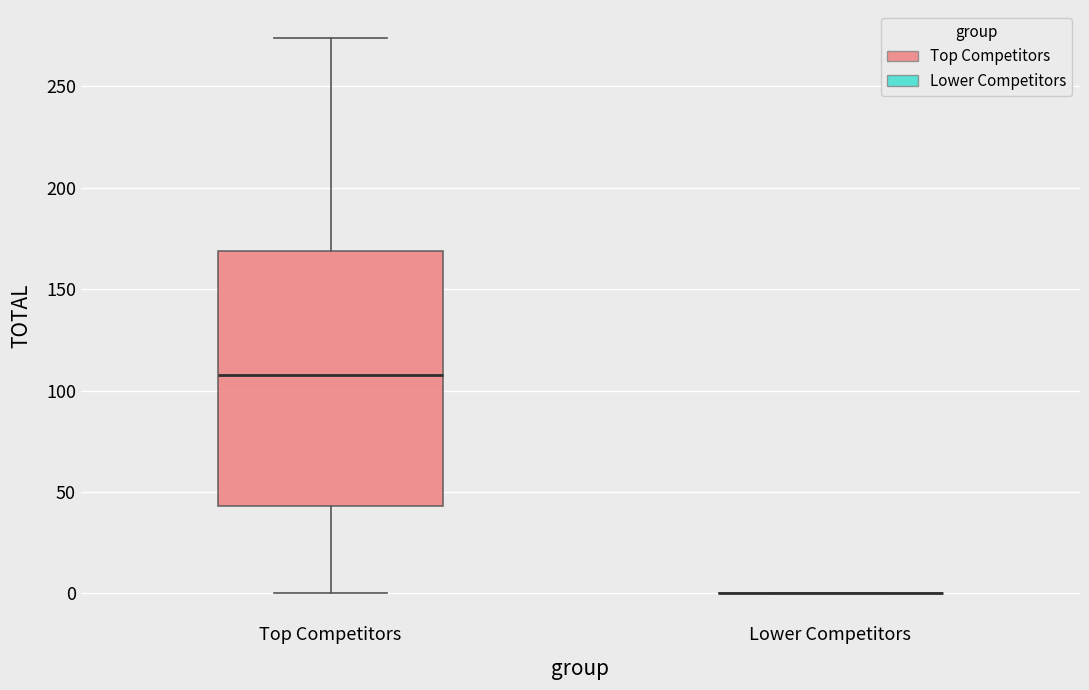

Reading left to right, read every box against the y-axis: the position of its median line, the range the box covers, and the ends of its whiskers. The values are not printed on the chart, so give them approximately, as read against the axis.

Top Competitors: median 110, box 45 to 170, whiskers 0 to 275
Lower Competitors: box collapsed to a line at 0, whiskers 0 to 0